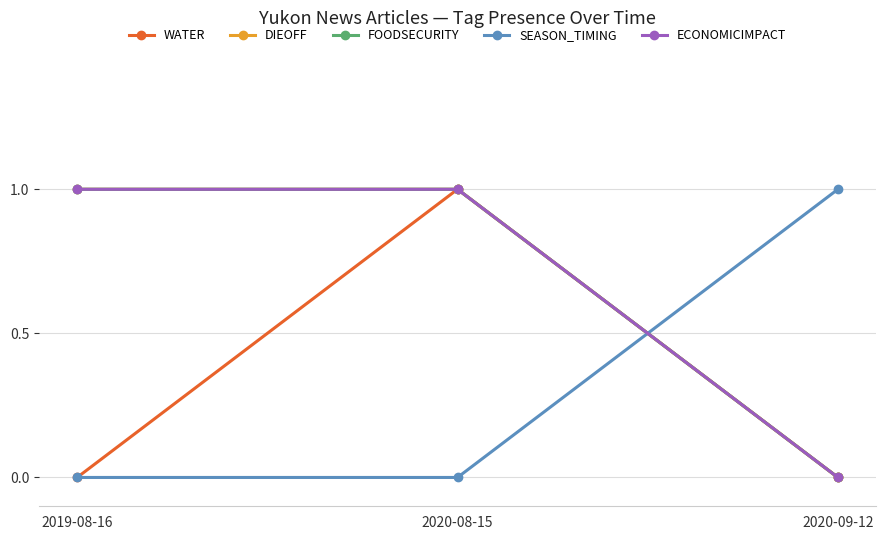

Is this an area chart (filled region under the line)?

No